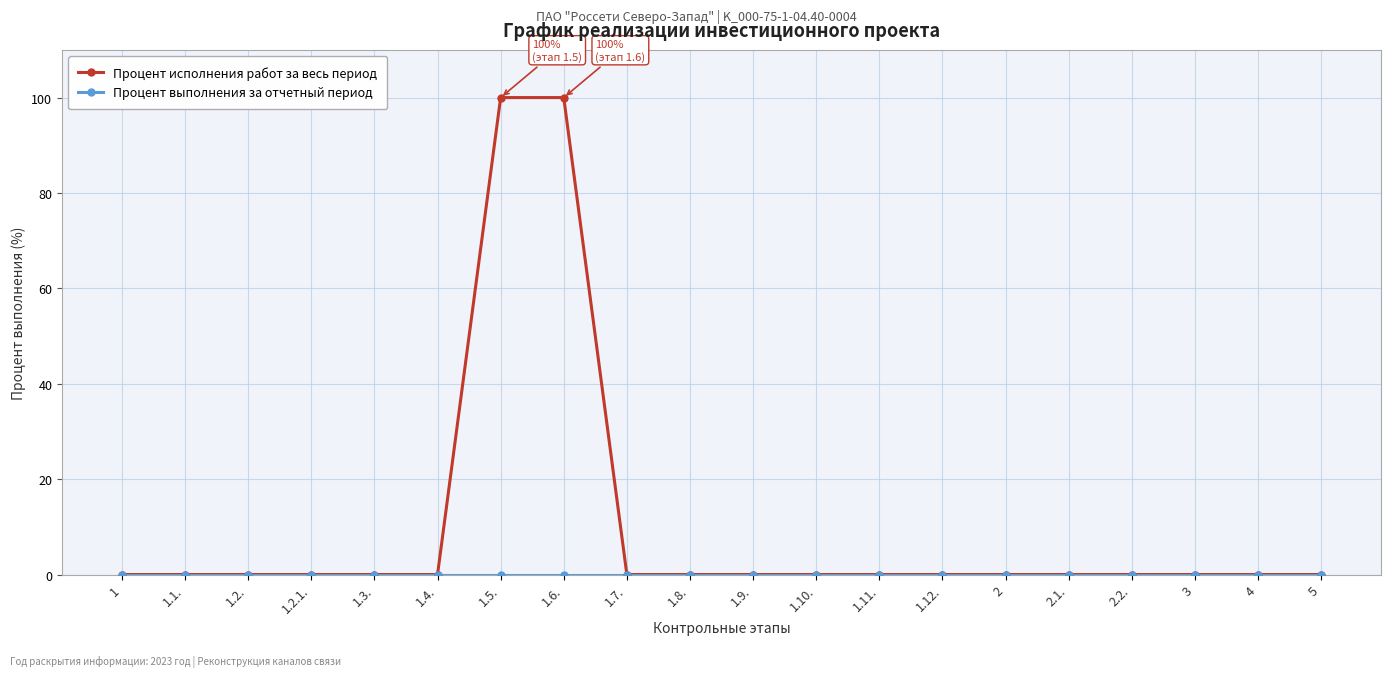

The value of Процент исполнения работ за весь период at 3 is 50. True or false?

False